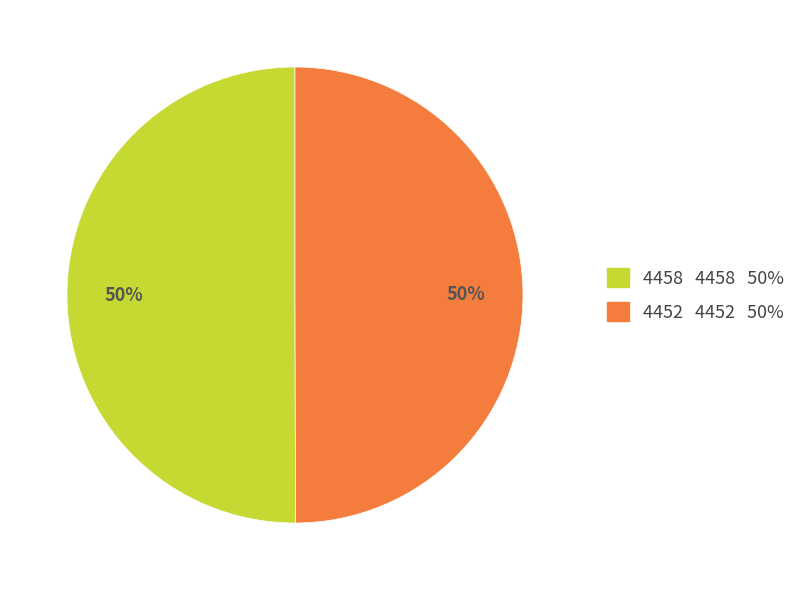

Approximately how many times larger is the value at 4452 compared to 4458?

1.0